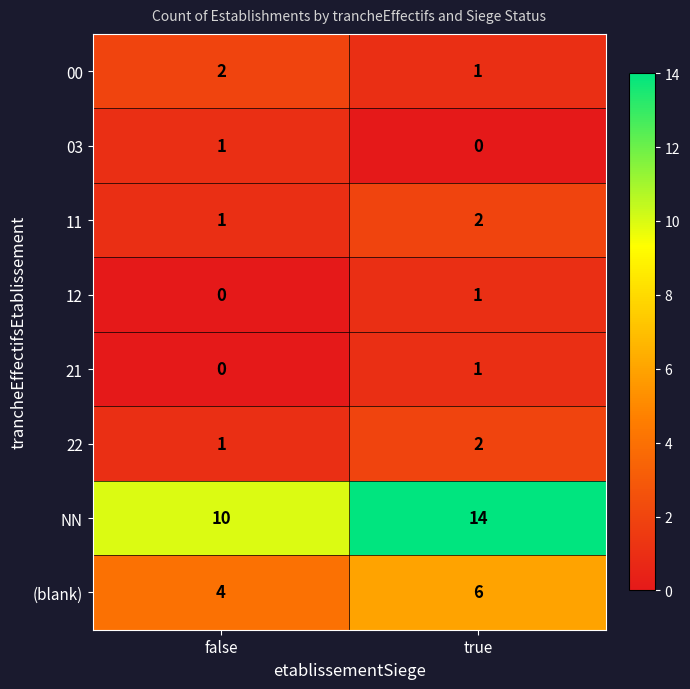

Is it true that 03 equals 2 at false?

False